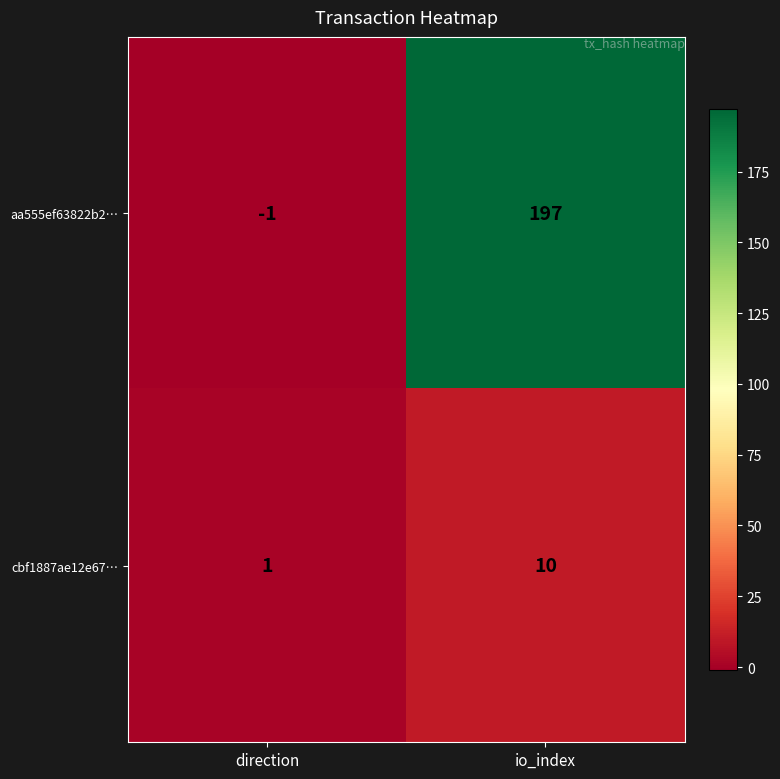

Rank the series by their average value, from highest to lowest.

aa555ef63822b2…, cbf1887ae12e67…